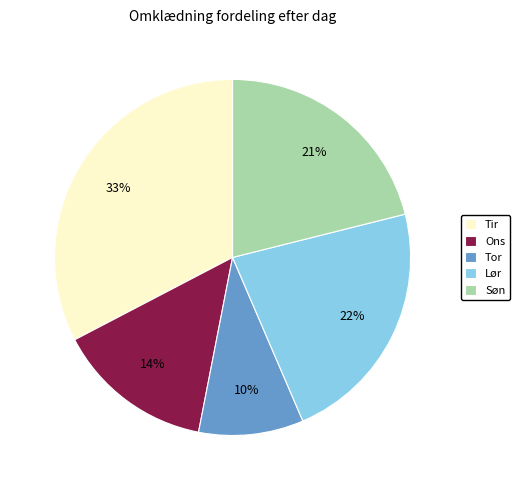

Which category has the smallest portion of the pie?

Tor